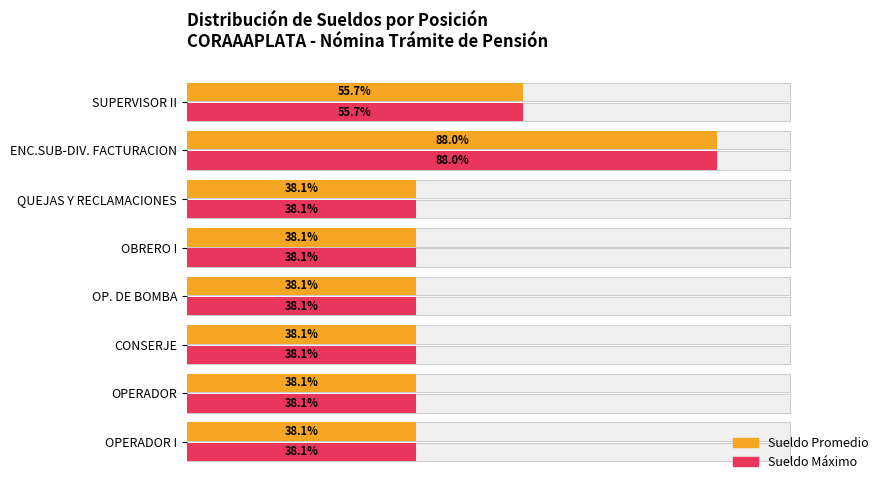

Is the value of Max Sueldo at OBRERO I greater than the value of Average Sueldo at OP. DE BOMBA?

No